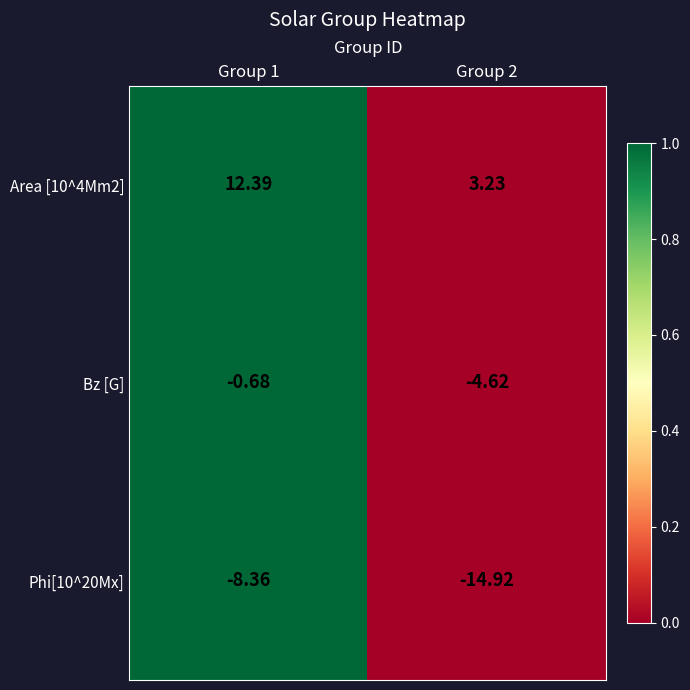

At Group 1, list the series in order from largest to smallest.

Area [10^4Mm2], Bz [G], Phi[10^20Mx]